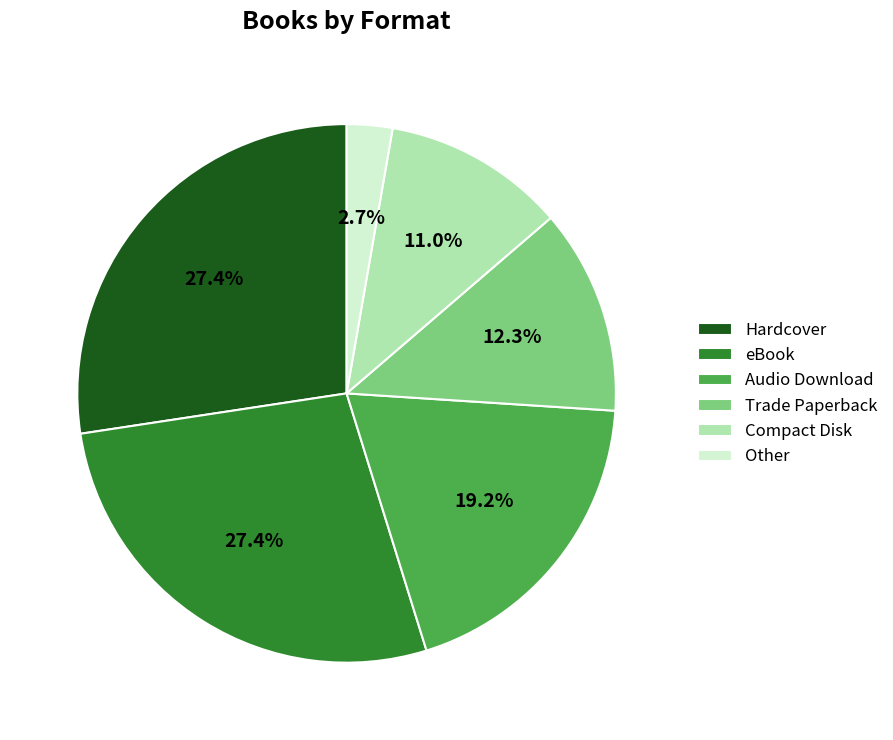

Does Hardcover account for over 50% of the chart?

No